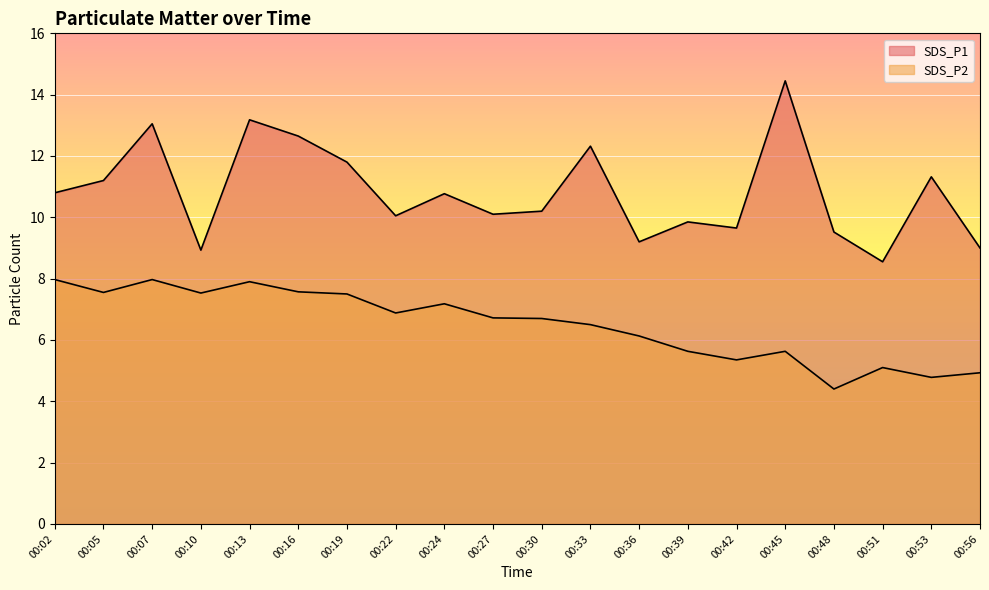

Reading left to right, transcribe all the data shown in this chart.

SDS_P1: 10.8	11.2	13.1	8.9	13.2	12.7	11.8	10.1	10.8	10.1	10.2	12.3	9.2	9.8	9.7	14.4	9.5	8.6	11.3	9.0
SDS_P2: 8.0	7.5	8.0	7.5	7.9	7.6	7.5	6.9	7.2	6.7	6.7	6.5	6.1	5.6	5.3	5.6	4.4	5.1	4.8	4.9